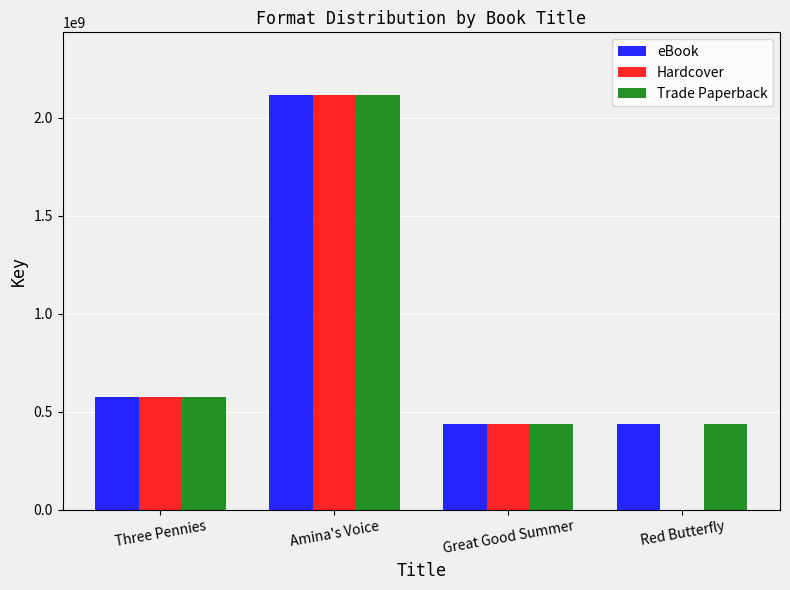

Is the value of Trade Paperback at Amina's Voice greater than the value of Hardcover at Red Butterfly?

Yes